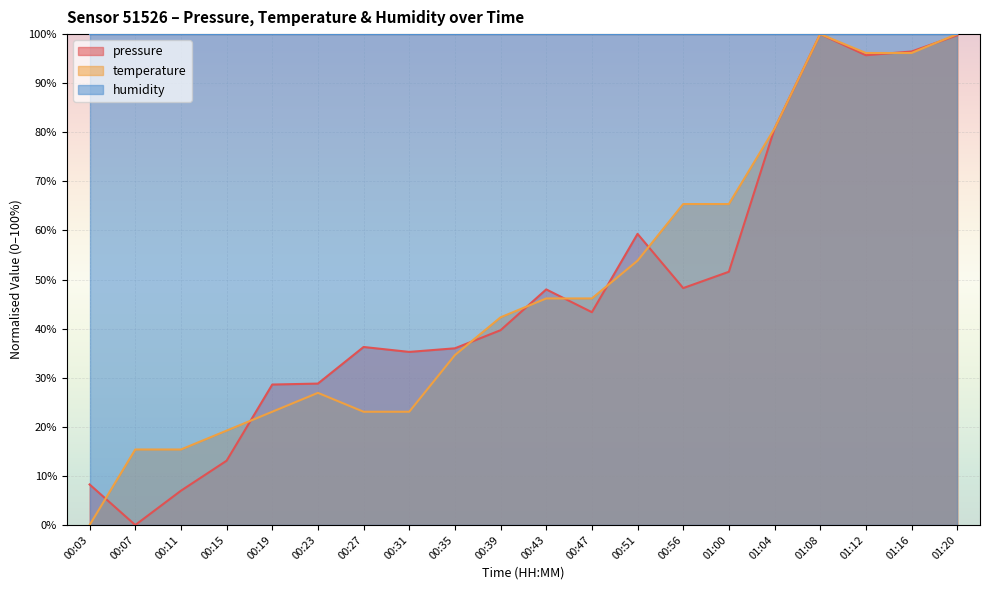

Which label corresponds to the smallest value in the chart?

00:07